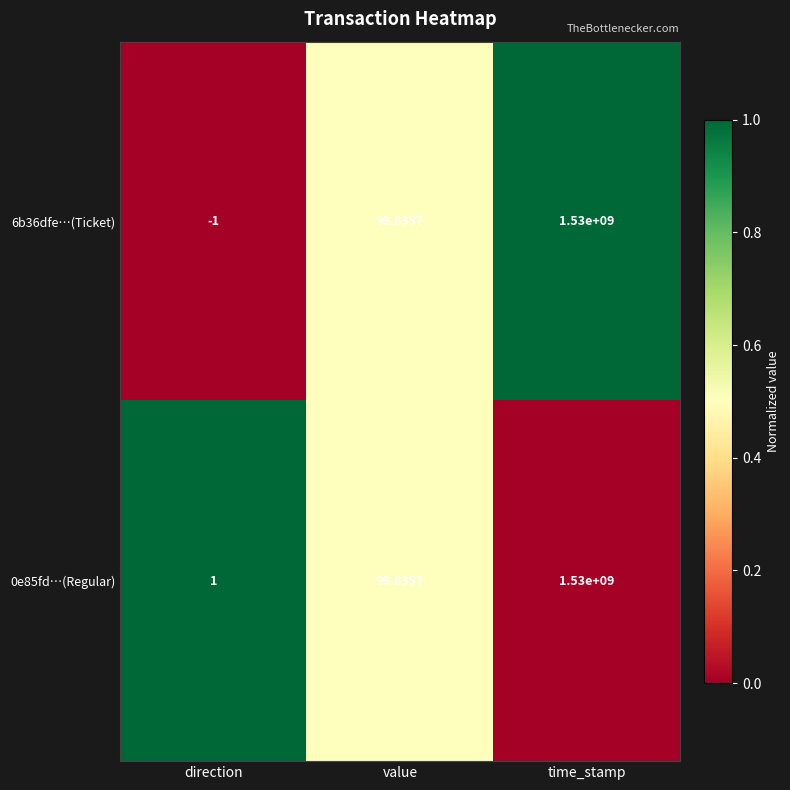

At which label does 0e85fd…(Regular) reach its peak?

time_stamp